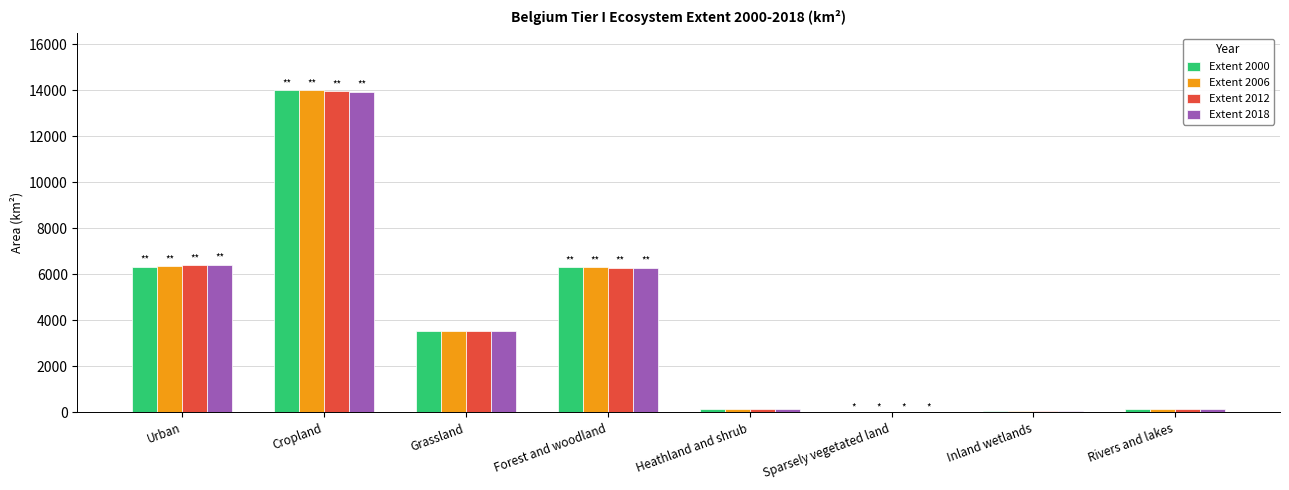

At which category is the sum across all series the highest?

Cropland